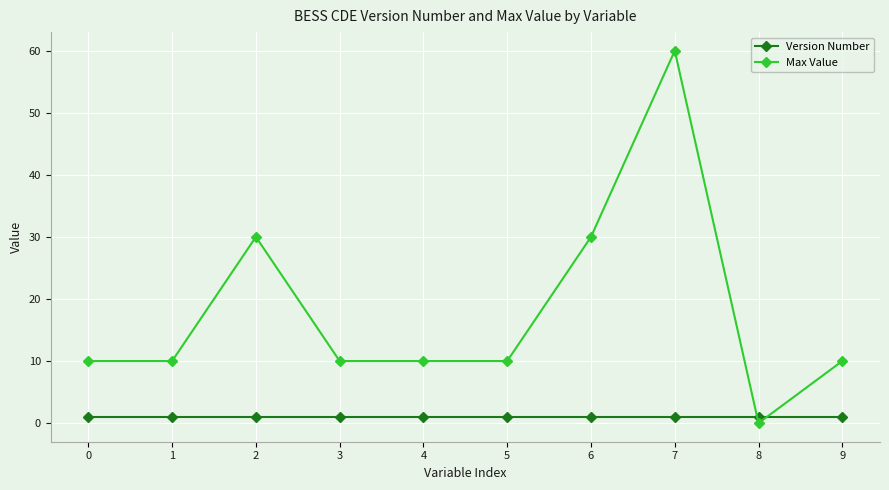

Is this an area chart (filled region under the line)?

No